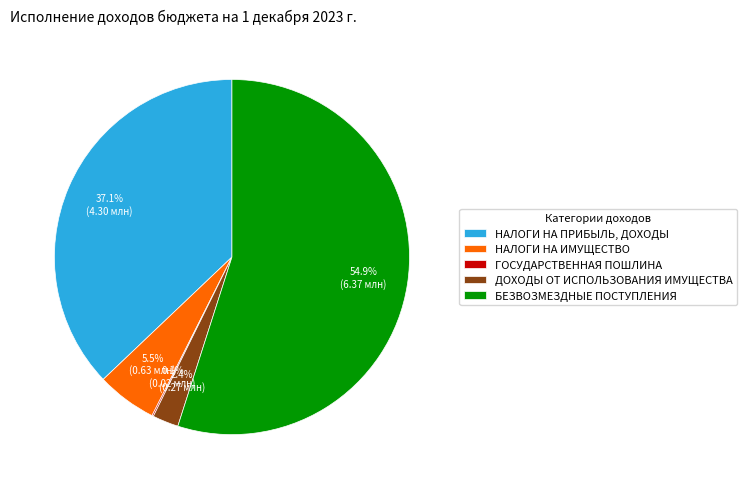

What is the majority slice?

БЕЗВОЗМЕЗДНЫЕ ПОСТУПЛЕНИЯ